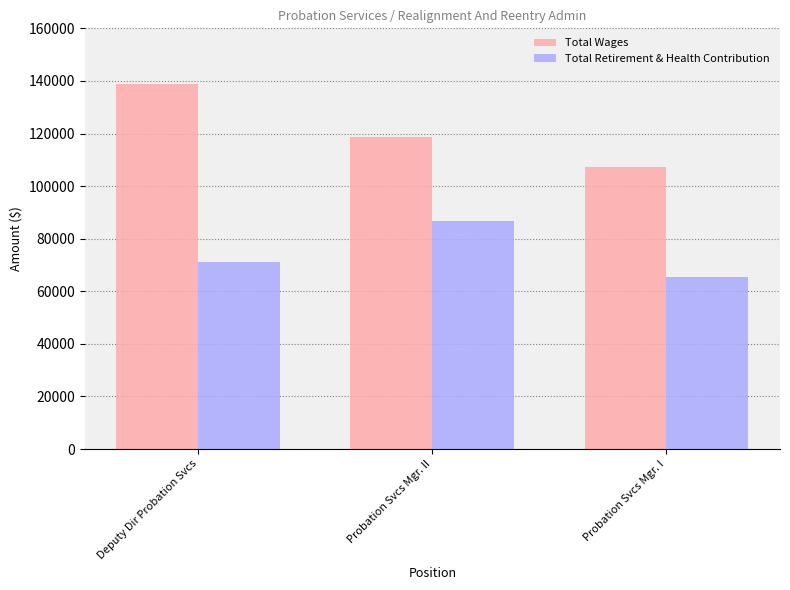

At how many categories does at least one series exceed 97550?

3